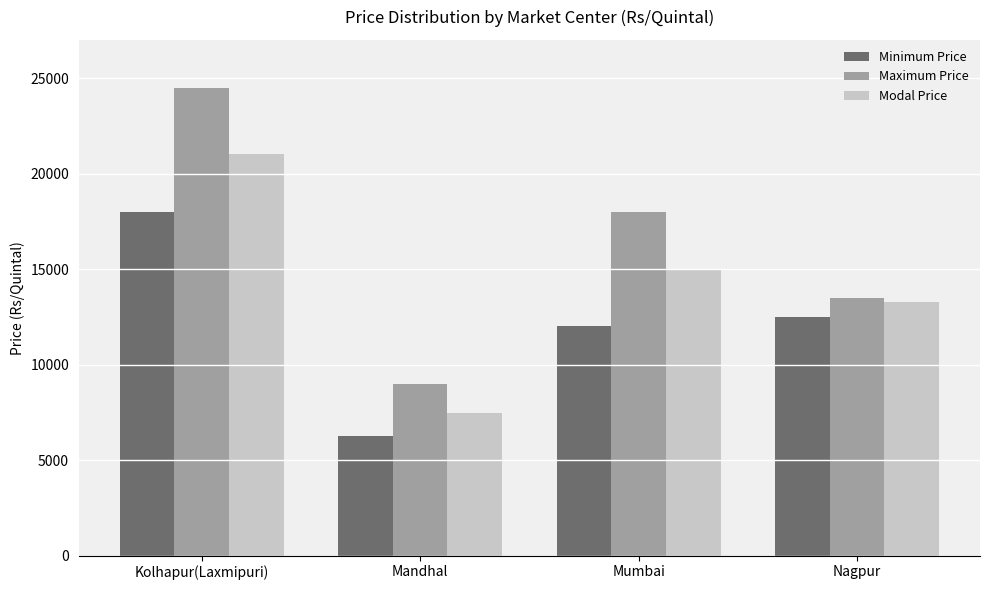

How many bars are there in total?

12